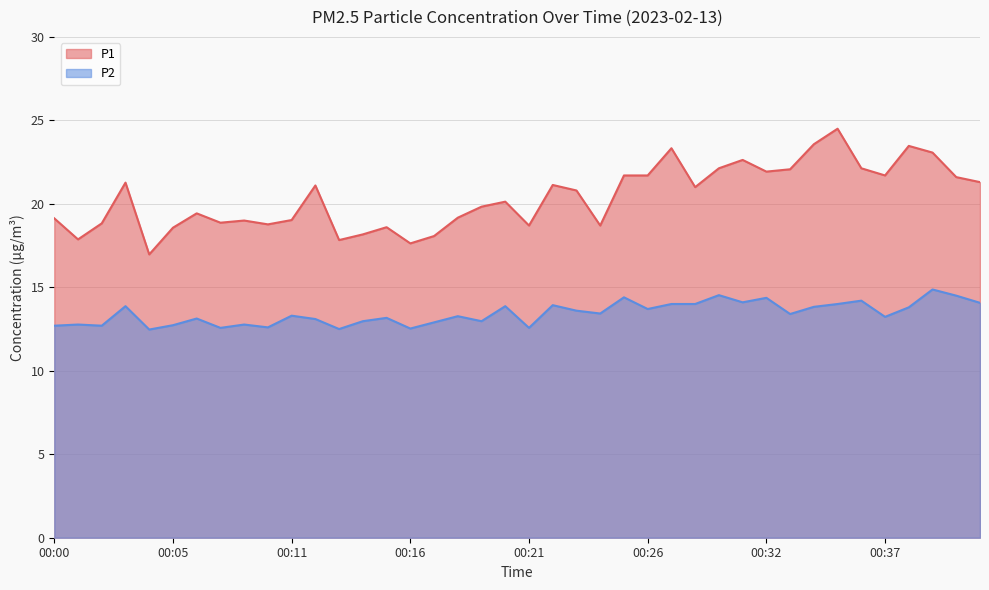

True or false: P1 and P2 intersect in this chart.

False